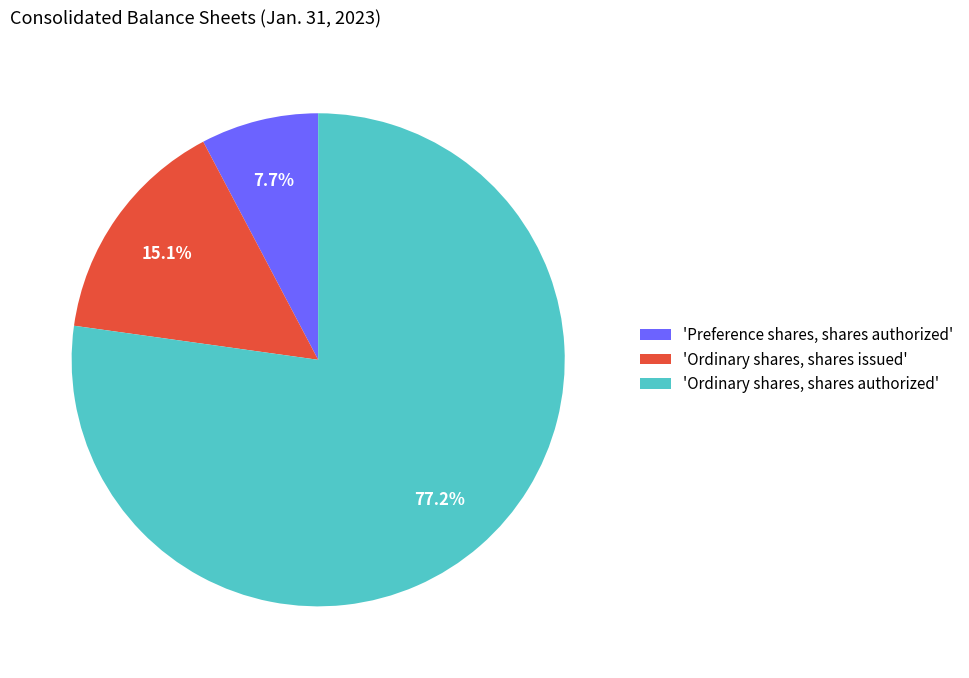

Do 'Ordinary shares, shares authorized' and 'Preference shares, shares authorized' together represent more than half of the pie?

Yes